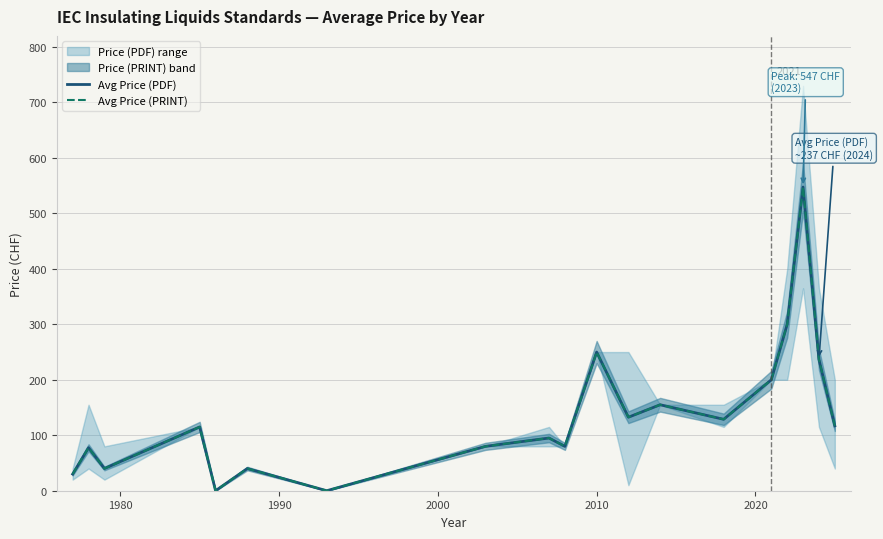

True or false: Avg Price (PRINT) and Avg Price (PDF) intersect in this chart.

False